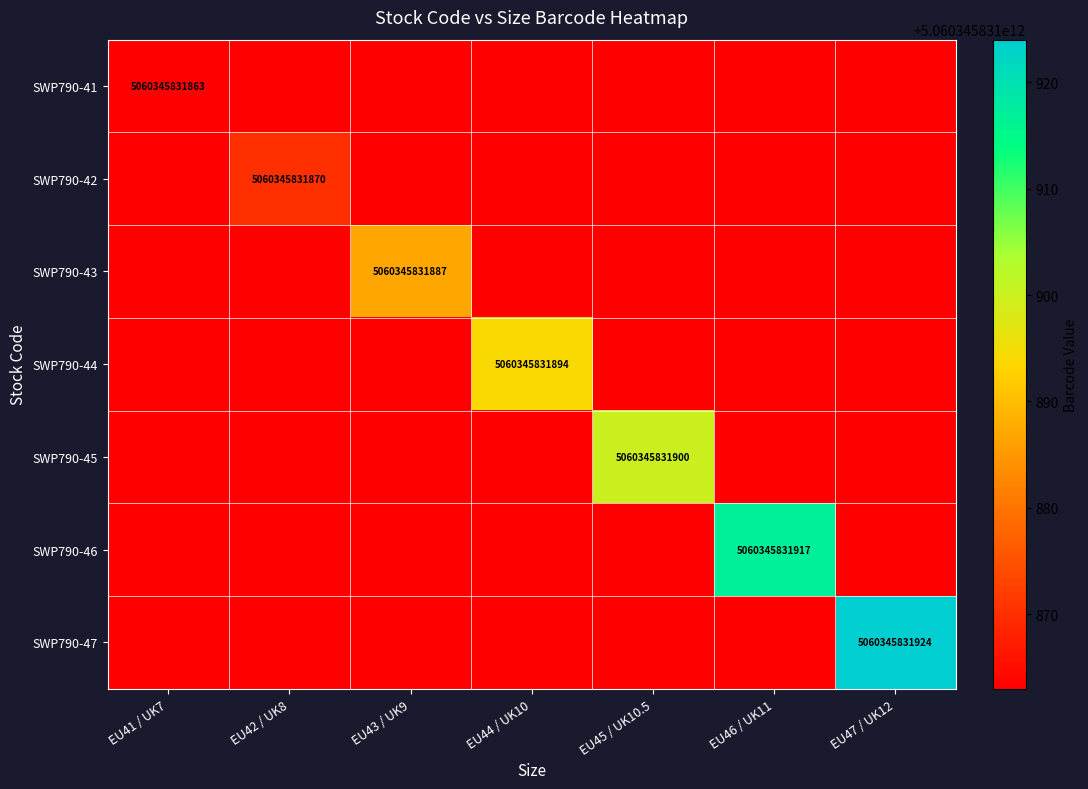

Which series has the largest total across all categories?

SWP790-47